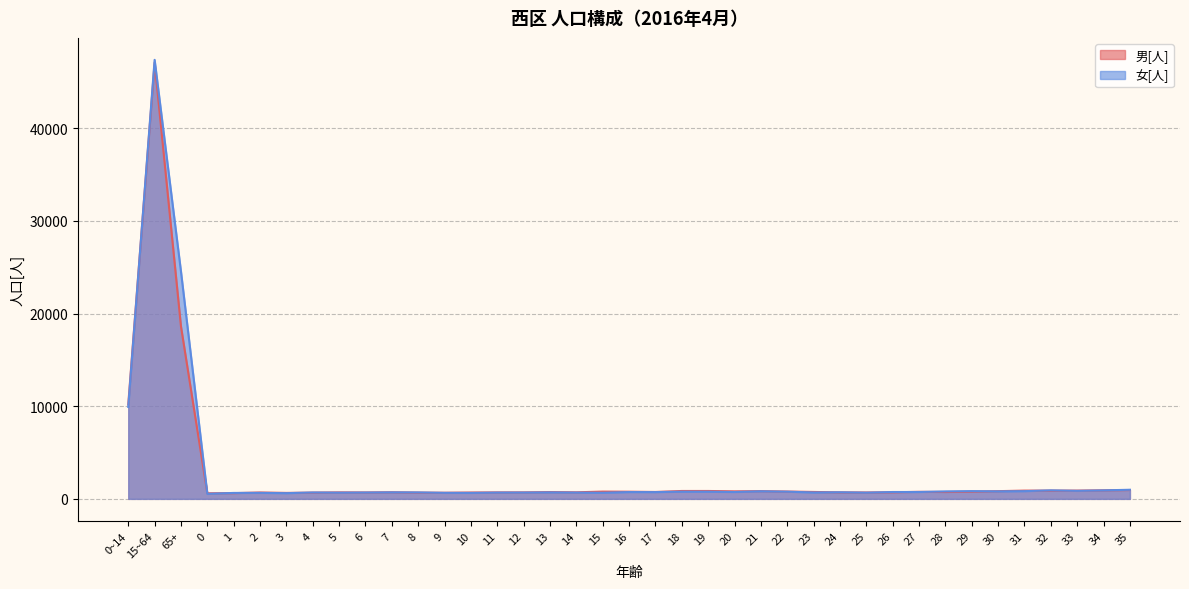

Which has a higher value, 27 or 16?

16